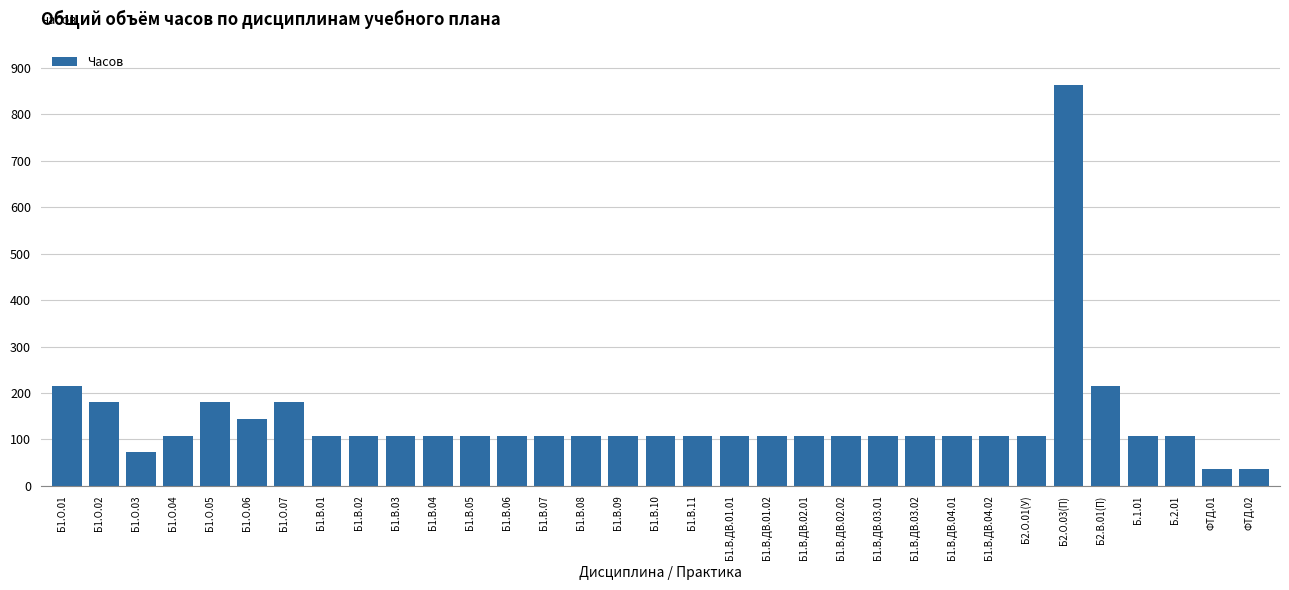

Is it true that the value at Б1.О.07 is 180?

True